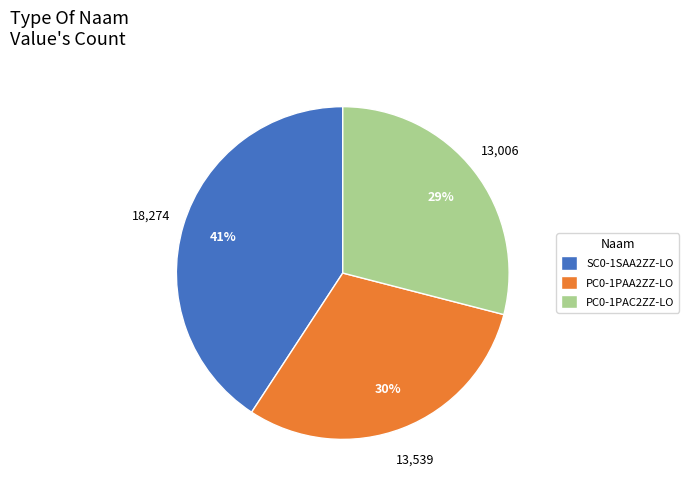

Between SC0-1SAA2ZZ-LO and PC0-1PAA2ZZ-LO, which is larger?

SC0-1SAA2ZZ-LO